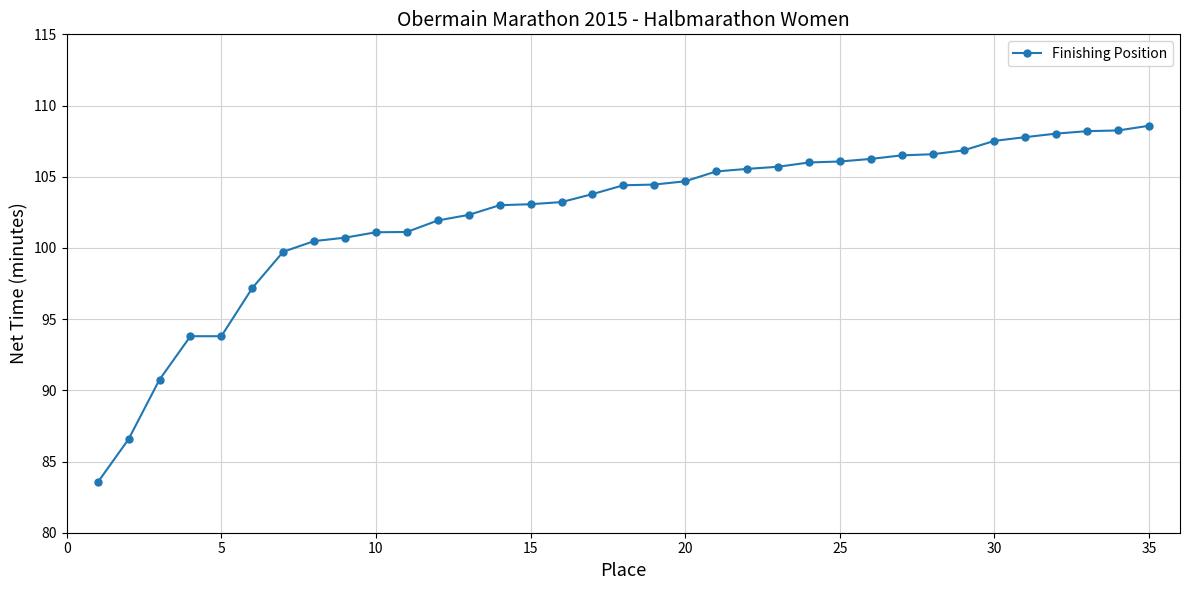

What is the sum of all values?

3582.9